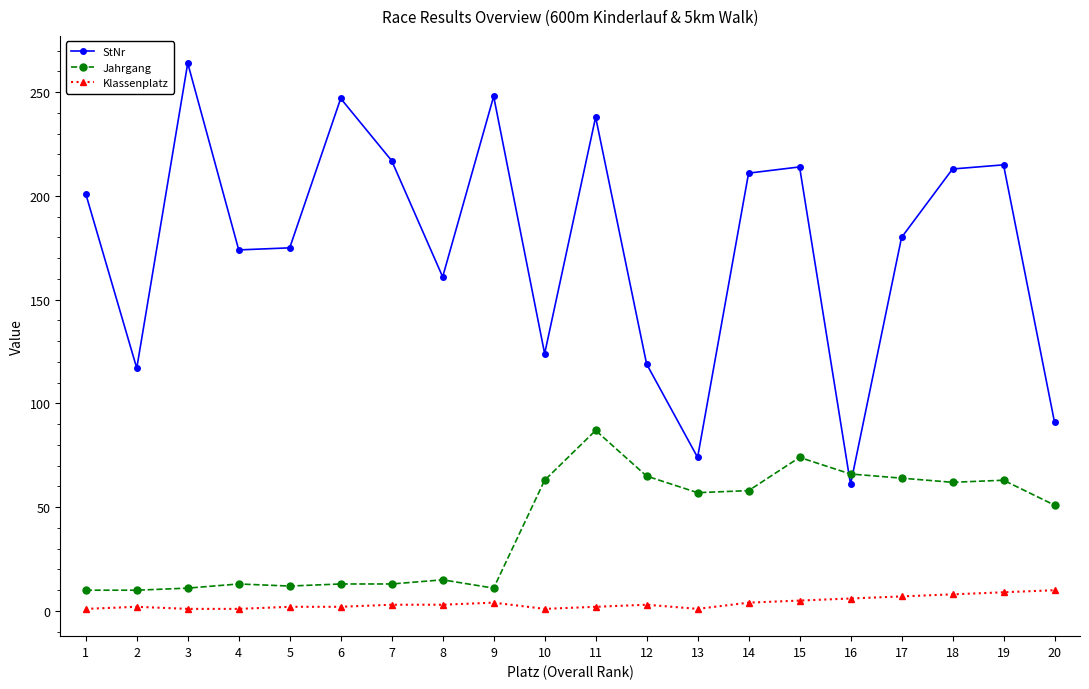

Rank the series by their maximum value, from highest to lowest.

StNr, Jahrgang, Klassenplatz